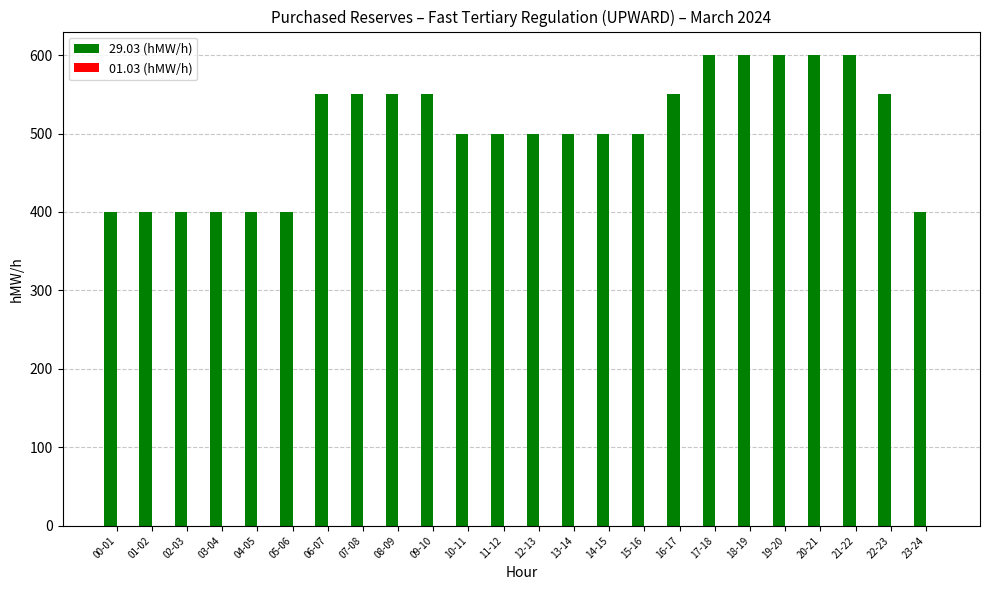

Is it true that the value at 20-21 is 600?

True